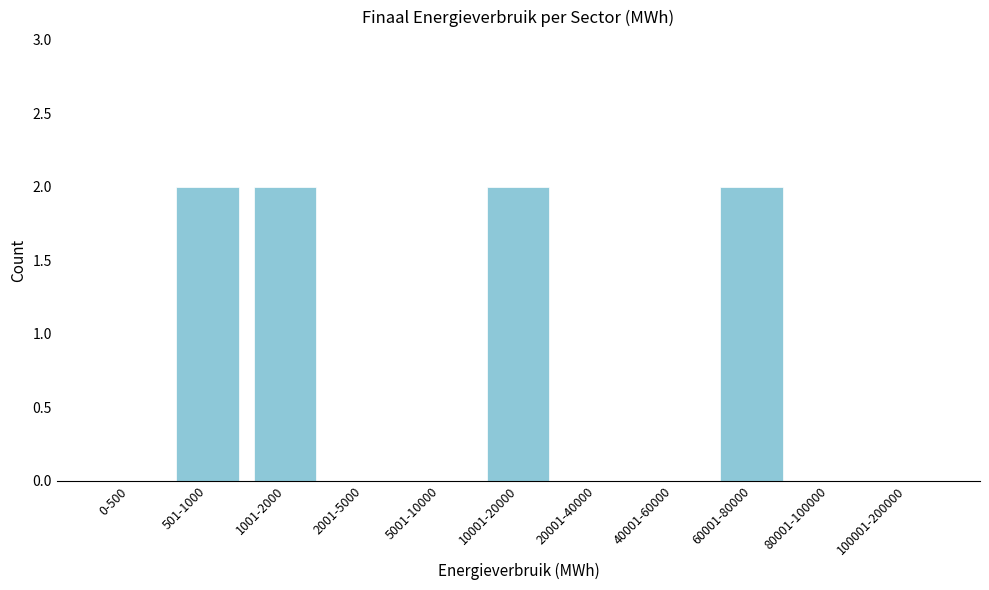

Reading left to right, what are all the values shown in this chart?

0-500=0	501-1000=2	1001-2000=2	2001-5000=0	5001-10000=0	10001-20000=2	20001-40000=0	40001-60000=0	60001-80000=2	80001-100000=0	100001-200000=0